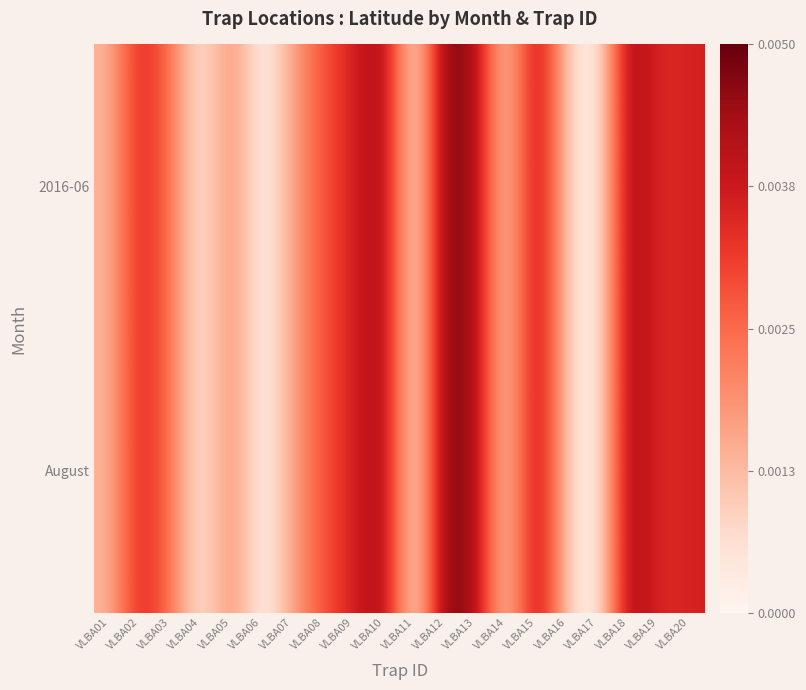

Rank the series by their maximum value, from highest to lowest.

2016-06, August